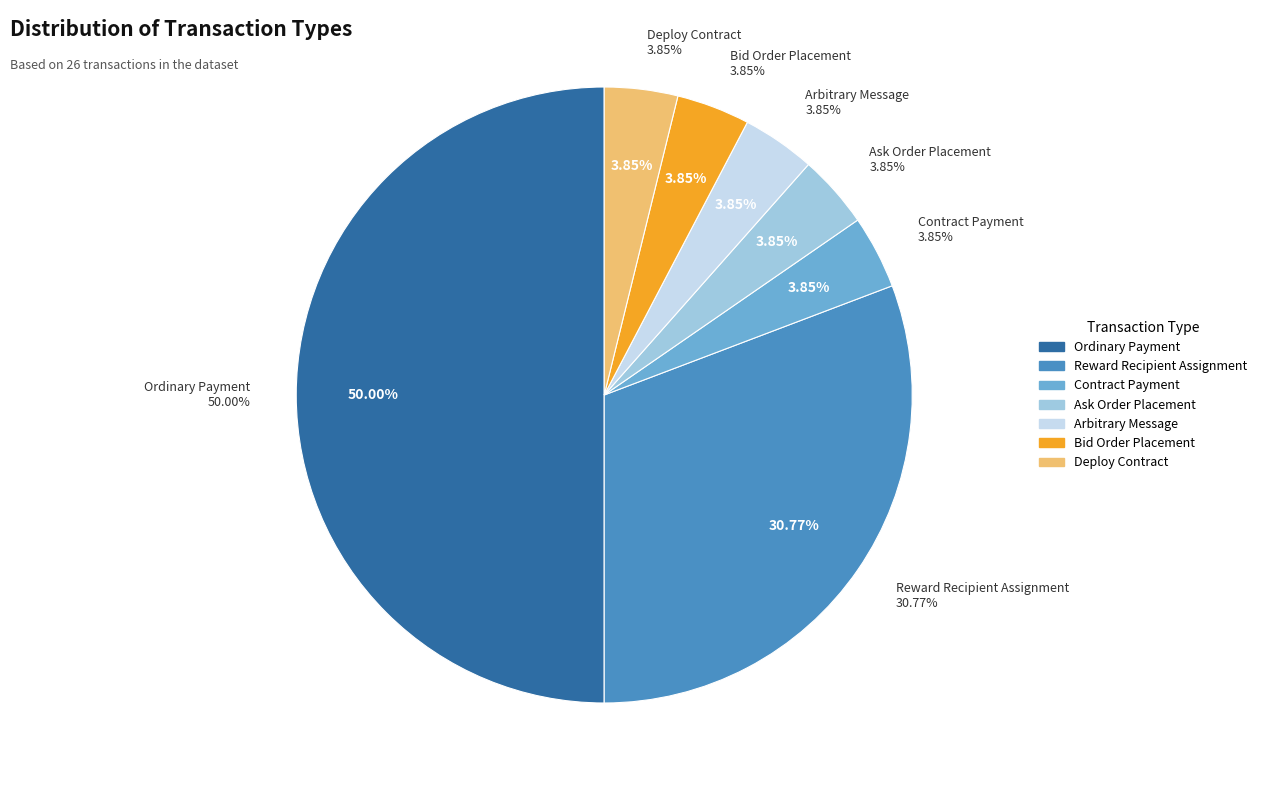

How much of the chart is everything except Deploy Contract?

96.2%